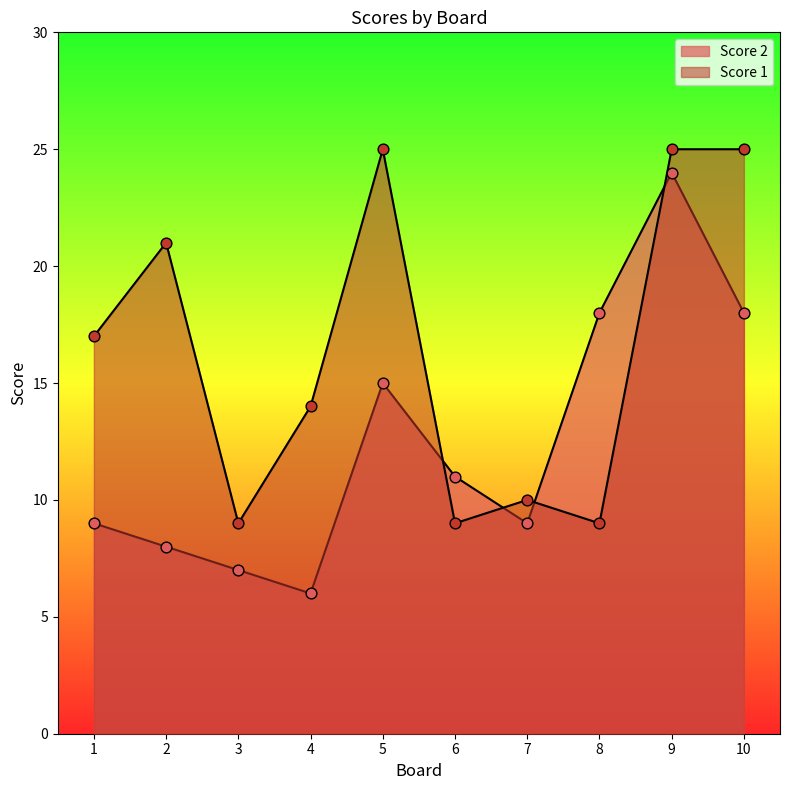

What are all the series names shown in the legend?

Score 1, Score 2